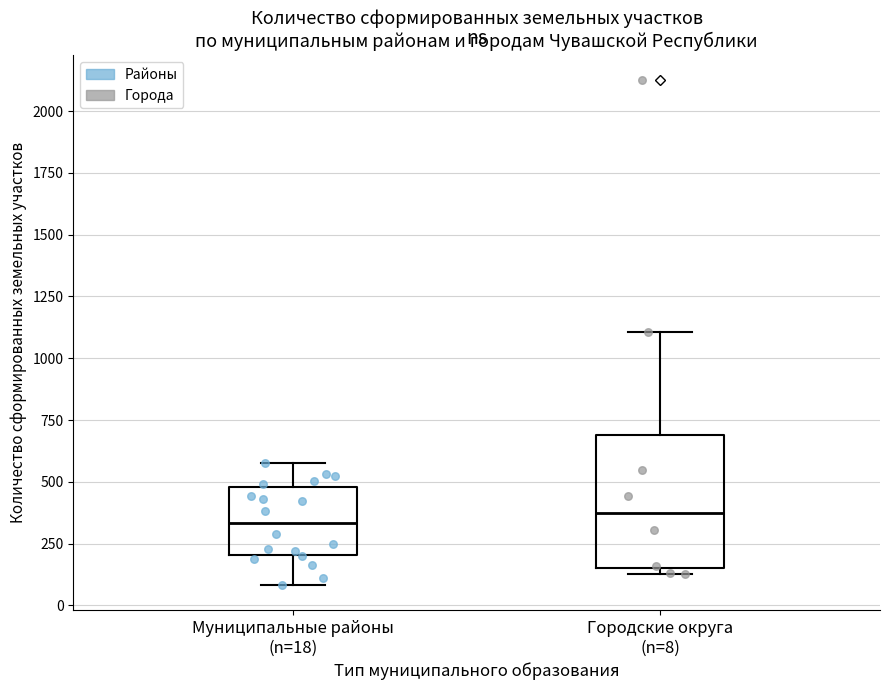

Reading left to right, read every box against the y-axis: the position of its median line, the range the box covers, and the ends of its whiskers. The values are not printed on the chart, so give them approximately, as read against the axis.

Муниципальные районы (n=18): median 350, box 200 to 500, whiskers 100 to 600
Городские округа (n=8): median 400, box 150 to 700, whiskers 150 (just below the box's lower edge) to 1100